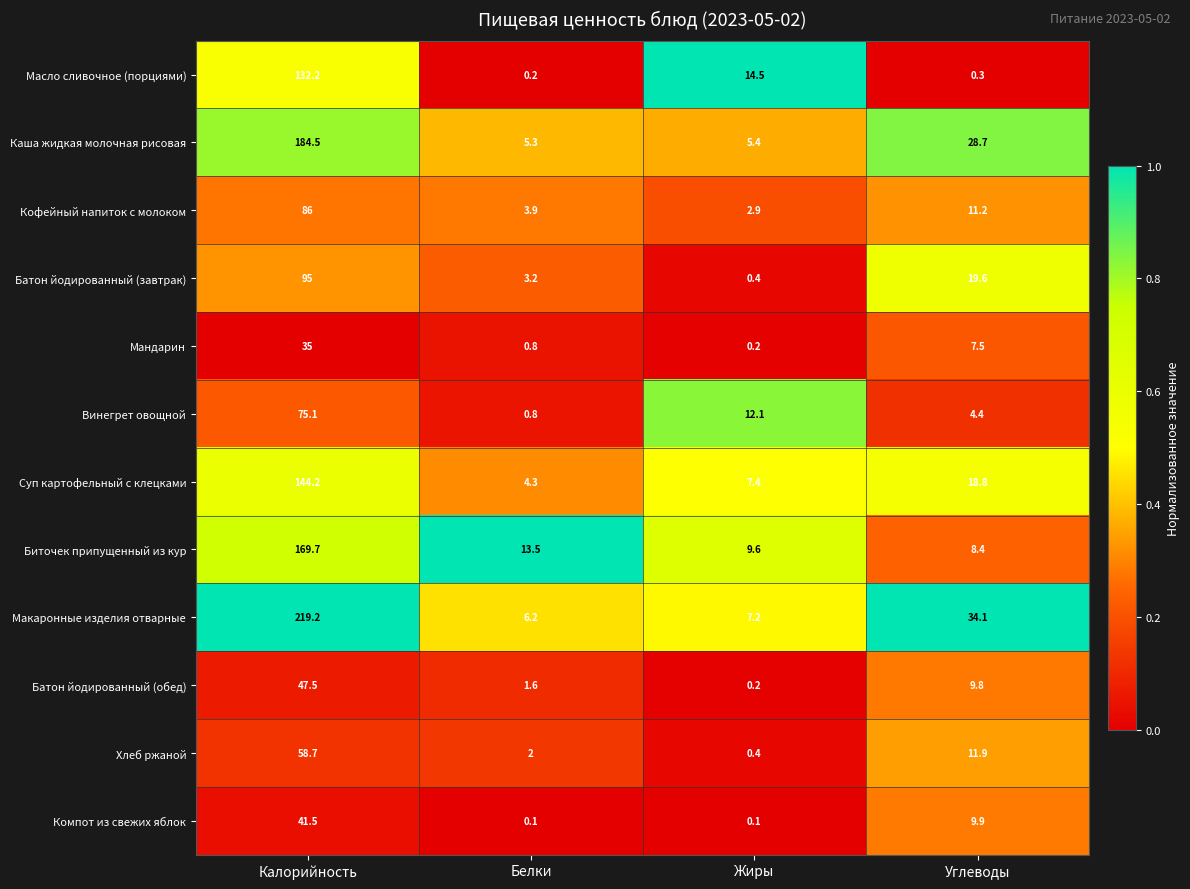

At which category is the sum across all series the highest?

Калорийность